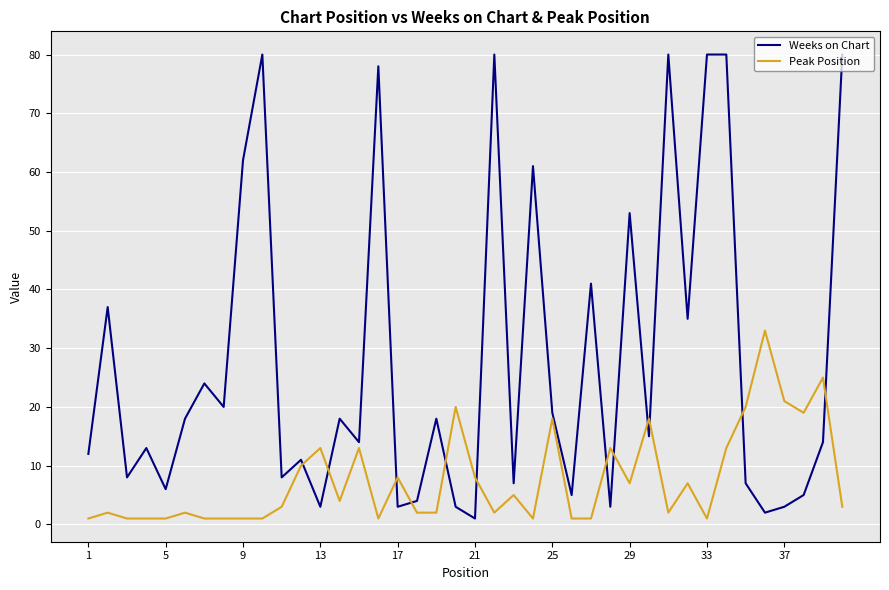

List the series in order of their peak value, highest first.

Weeks on Chart, Peak Position